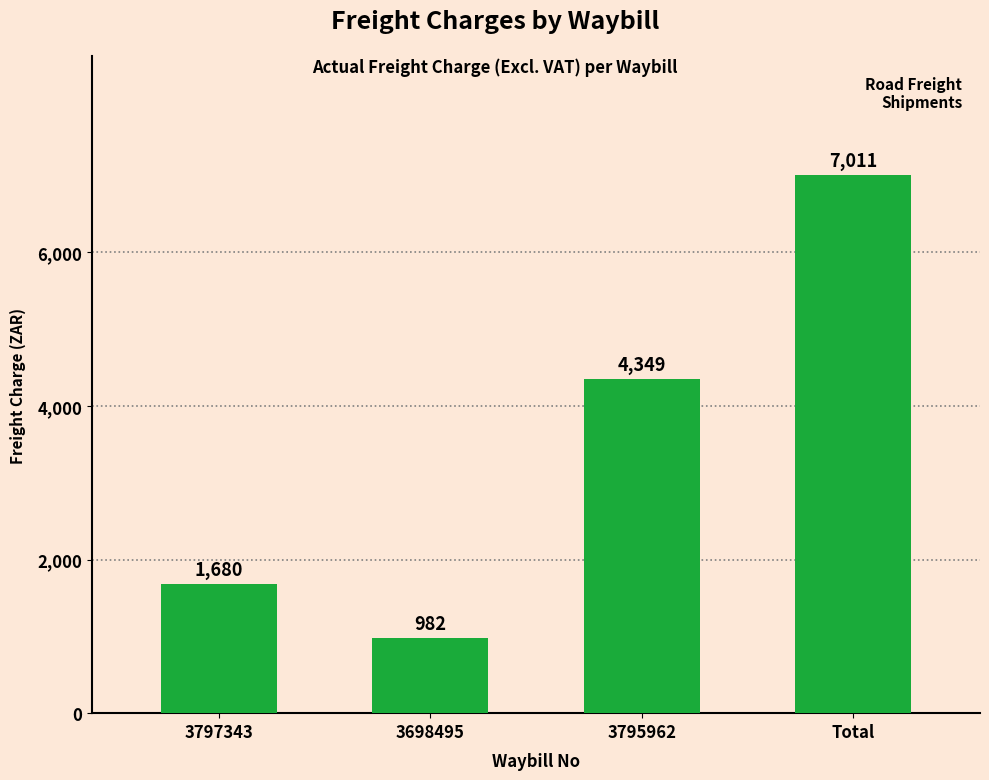

List the labels in order of value, smallest first.

3698495, 3797343, 3795962, Total